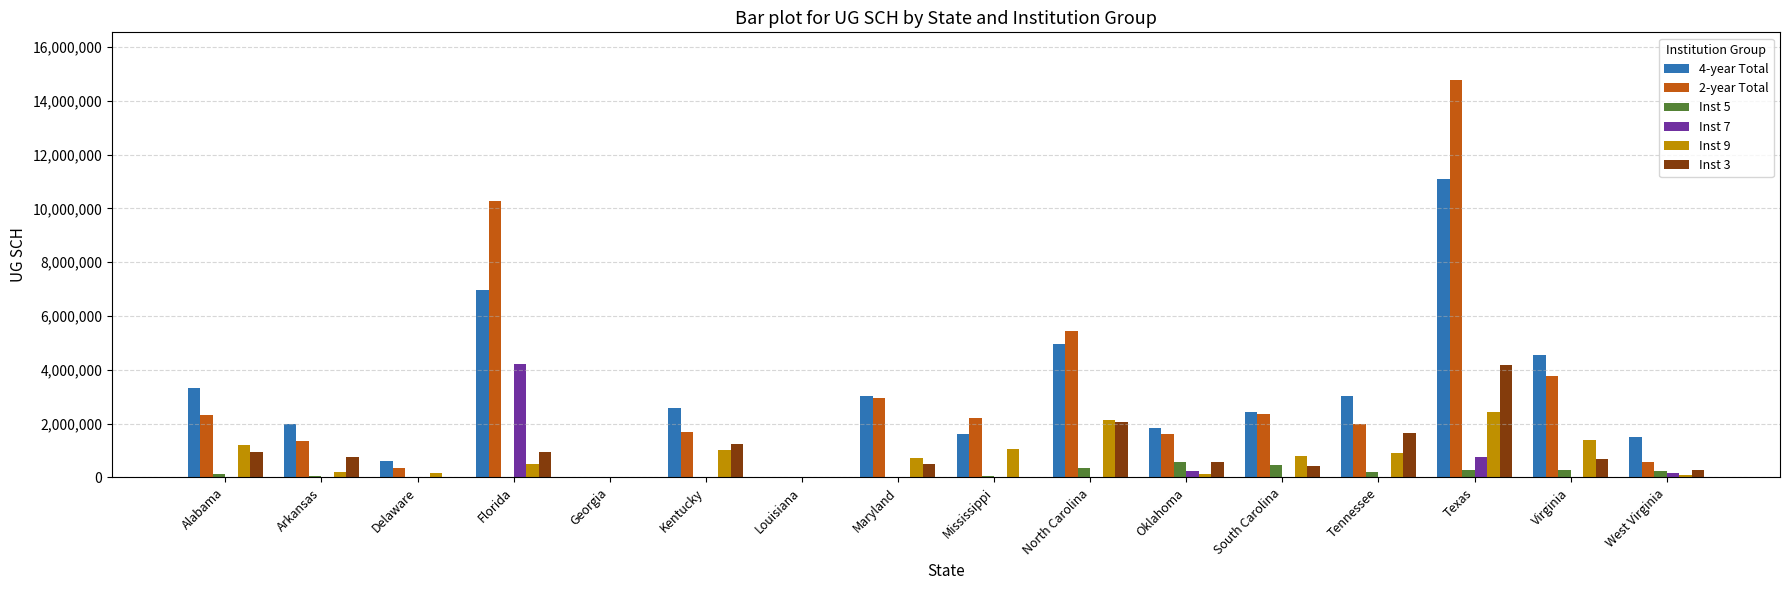

Which series has the widest spread of values?

2-year Total